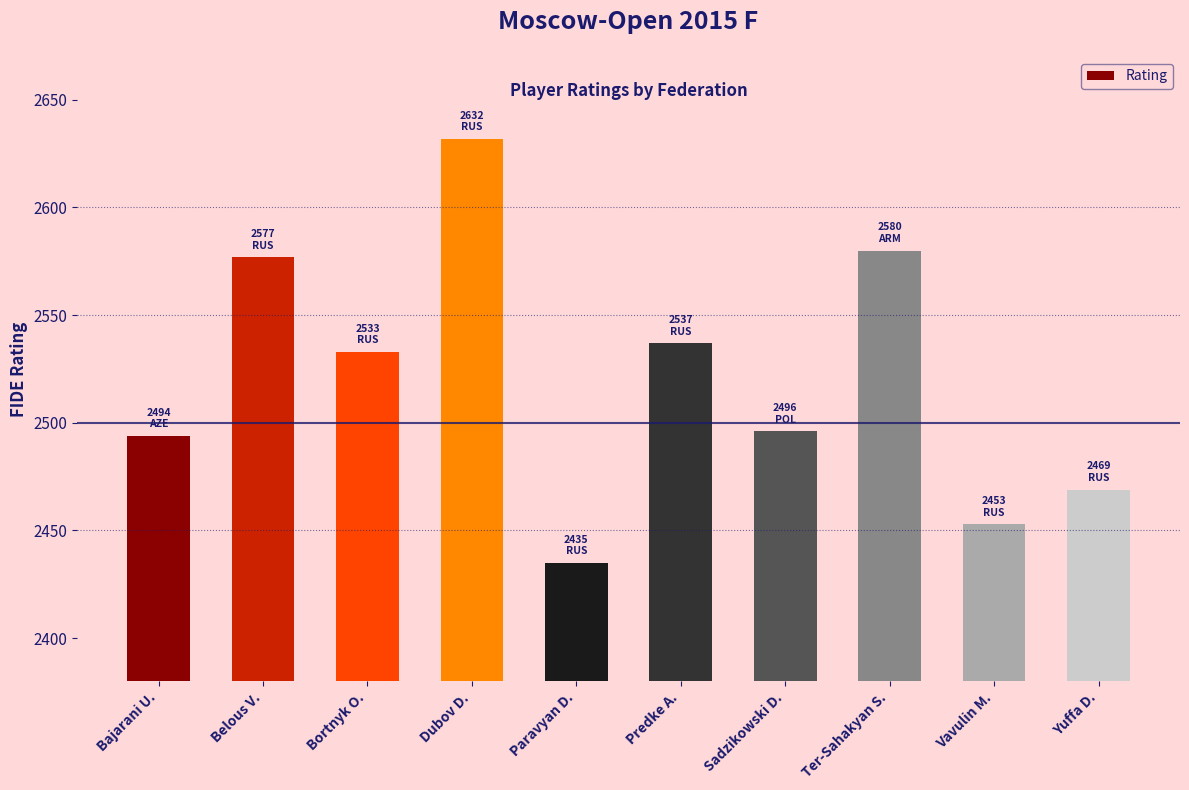

What is the change in value from Dubov D. to Predke A.?

-95